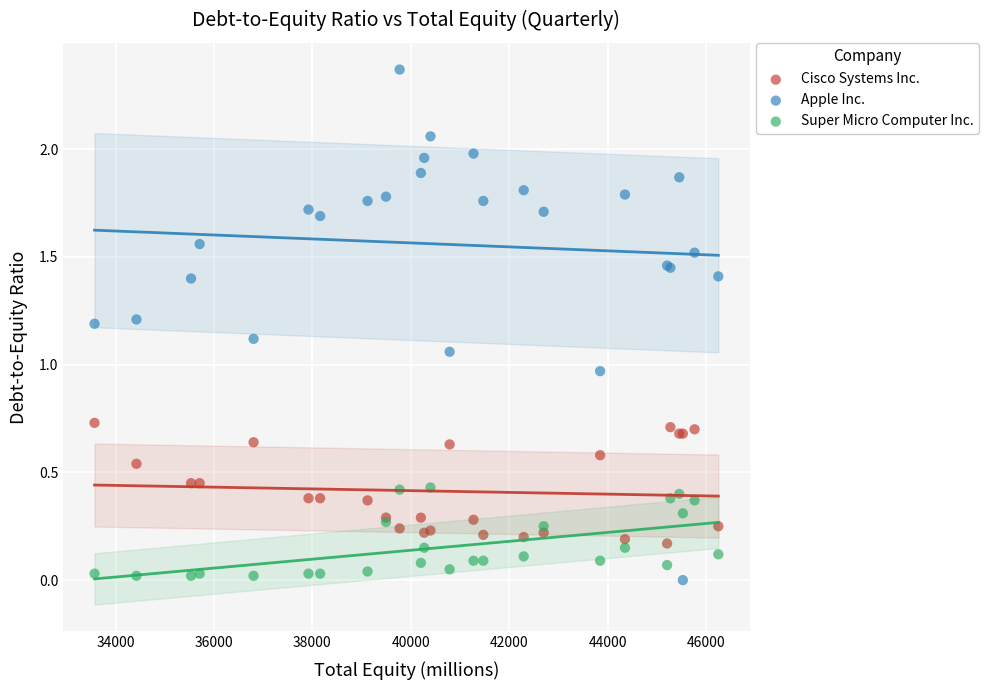

Which series contains the highest Y value?

Apple Inc.